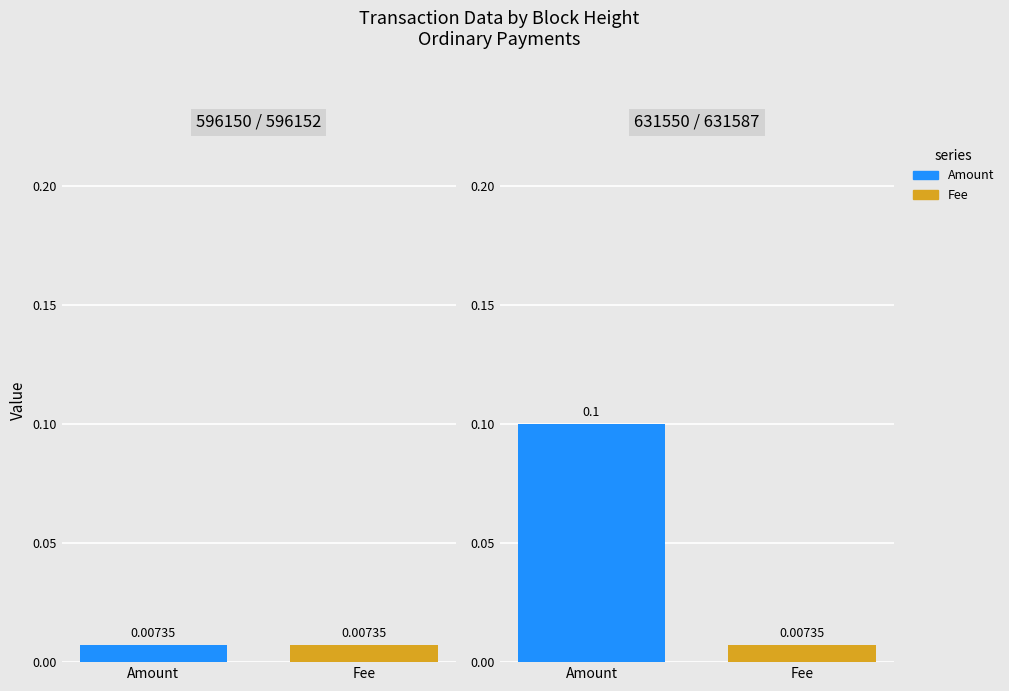

Between 596152 and 631587, which series saw the biggest shift?

Amount